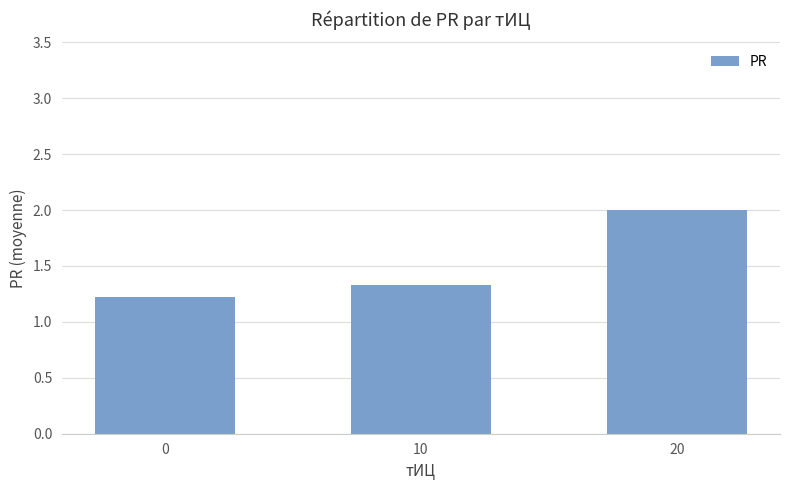

Reading left to right, what are all the values shown in this chart?

1.2	1.3	2.0